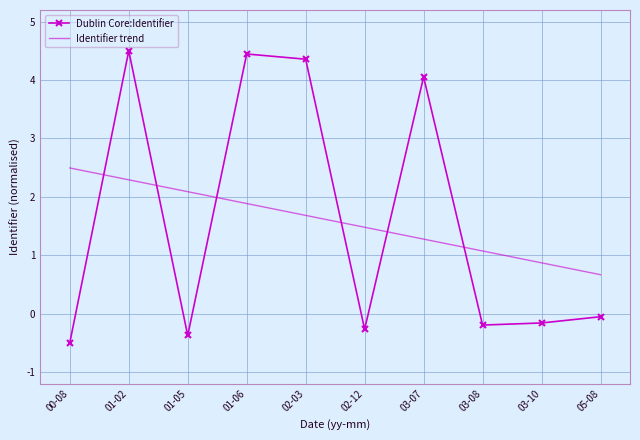

What is the minimum value for Identifier trend?

0.7